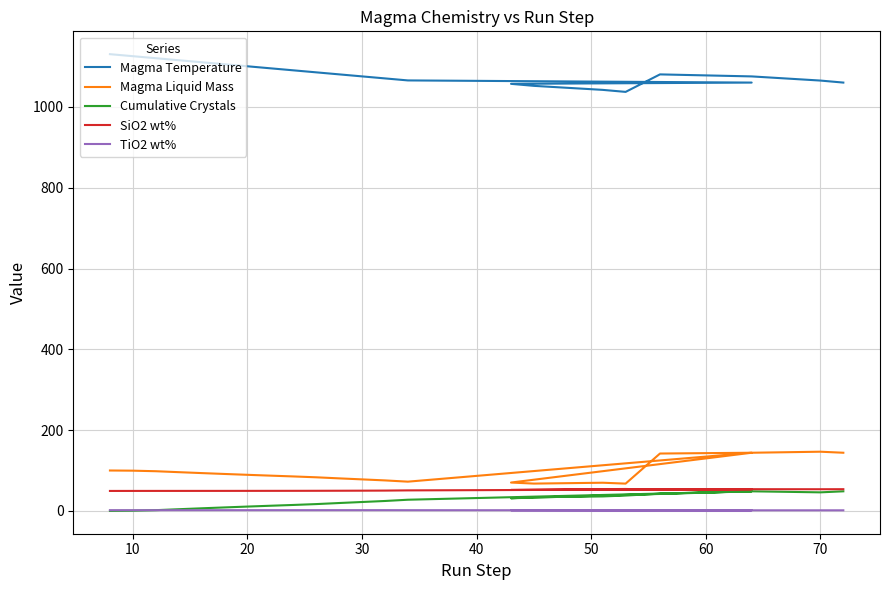

At how many categories does at least one series exceed 988?

23